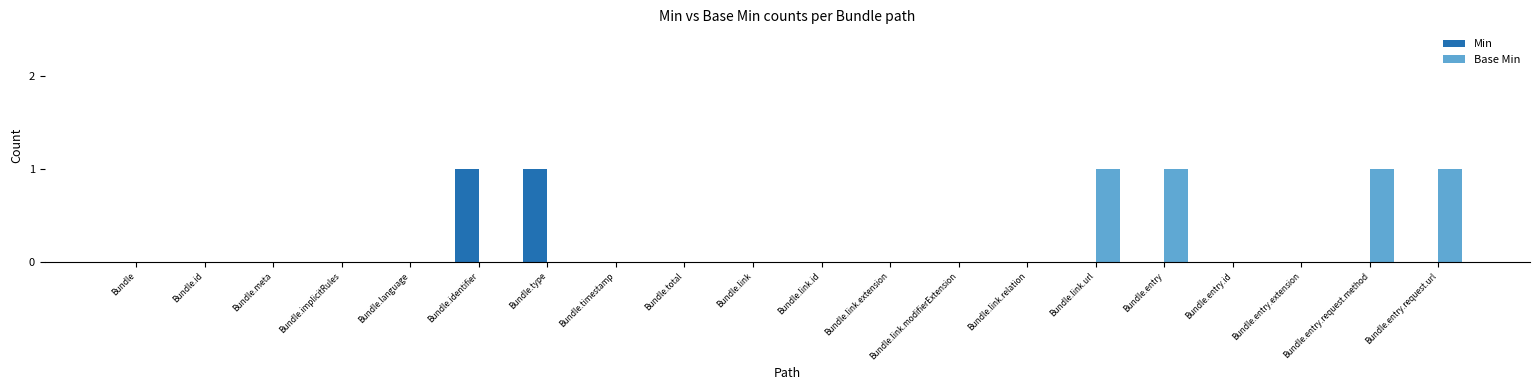

Which series changed the most between Bundle.identifier and Bundle.timestamp?

Min